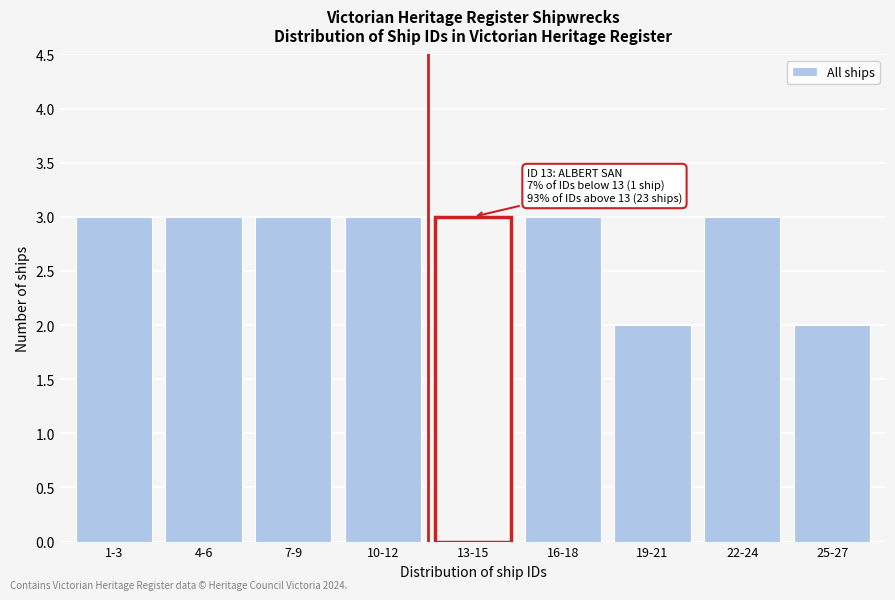

Reading left to right, list all the values displayed in this chart.

1-3=3	4-6=3	7-9=3	10-12=3	13-15=3	16-18=3	19-21=2	22-24=3	25-27=2